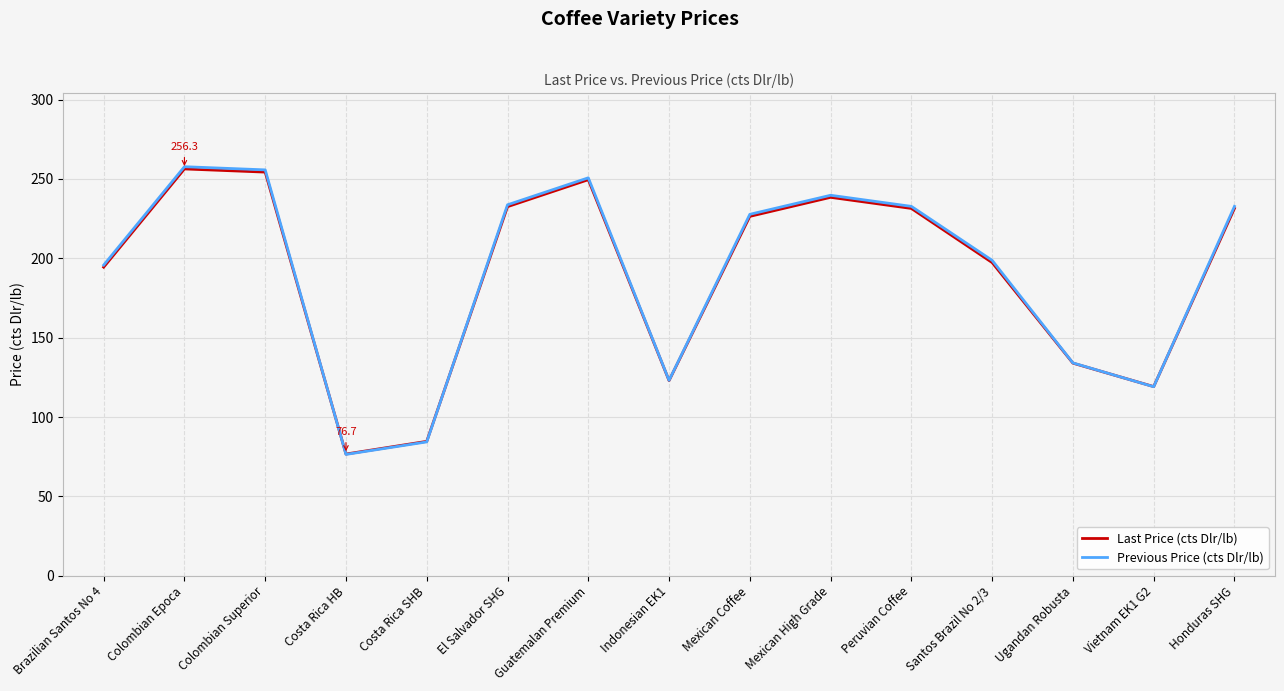

True or false: Previous Price (cts Dlr/lb) and Last Price (cts Dlr/lb) cross at least once.

True